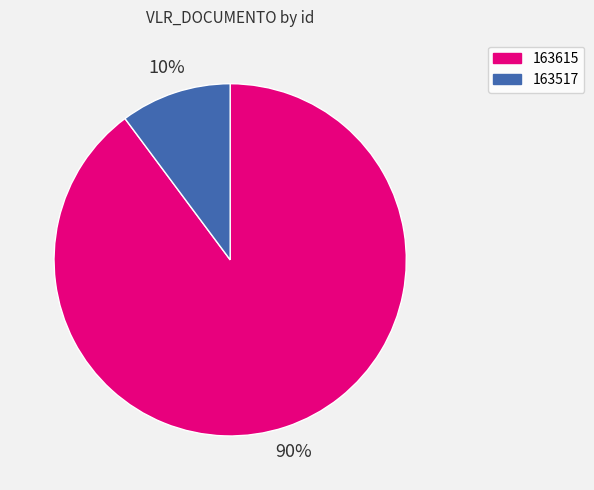

To the nearest percent, what is the combined percentage of 163615 and 163517?

100%